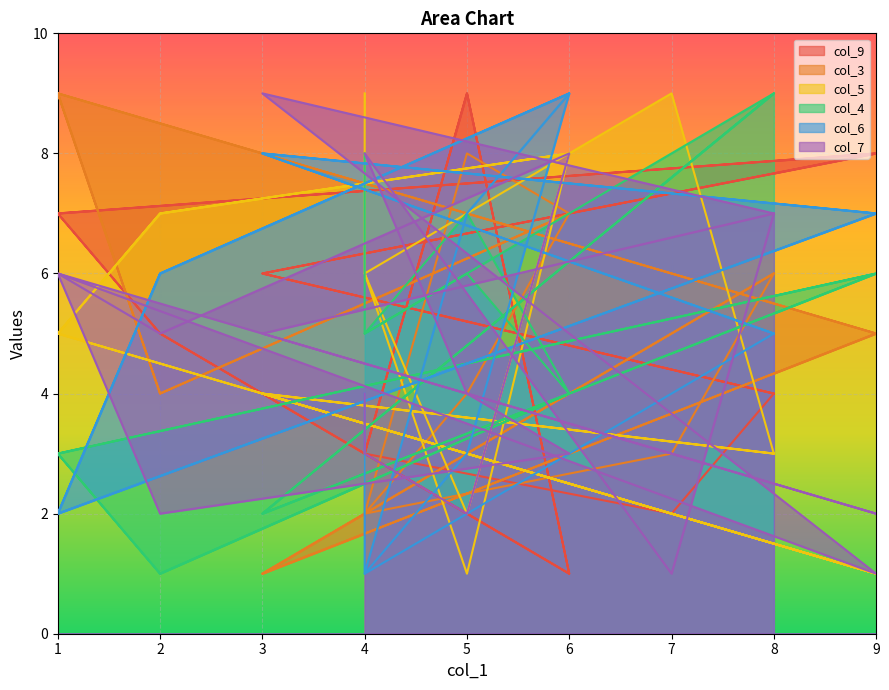

Which has a higher value, 3 or 8?

3